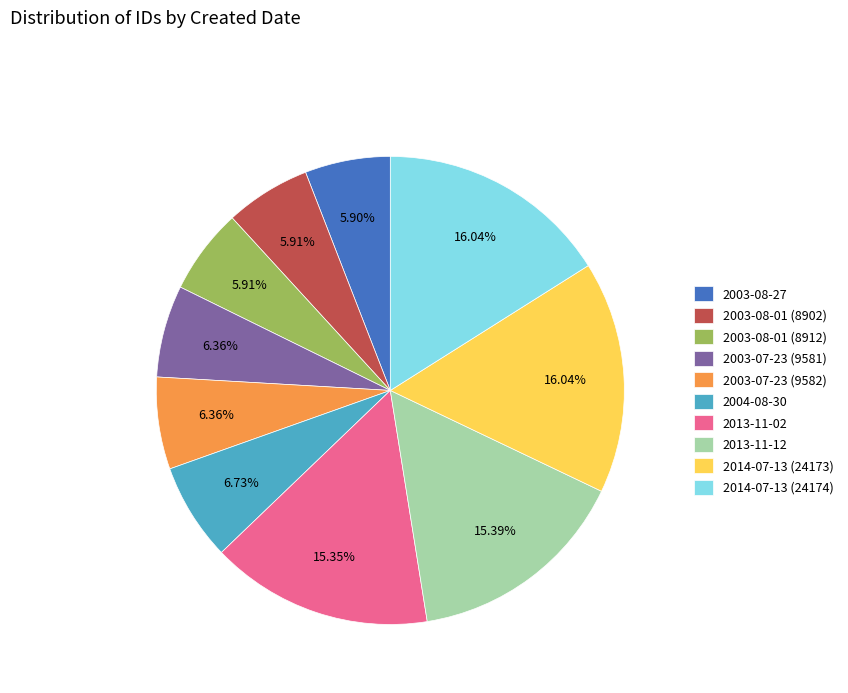

Which has a higher value, 2013-11-12 or 2003-08-01 (8902)?

2013-11-12